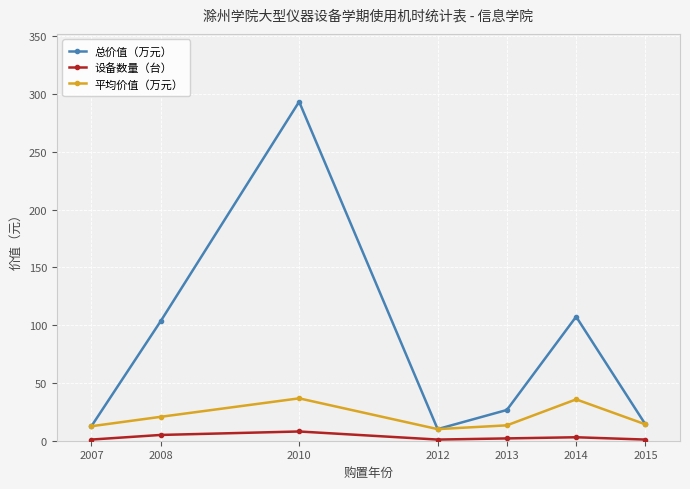

What is the difference between the maximum and minimum values in the 总价值（万元） series?

283.5